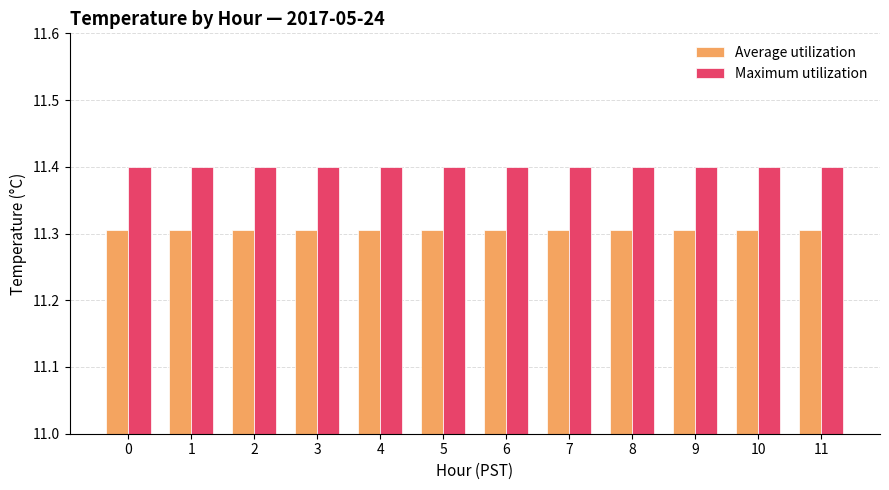

What is the value of the Average utilization bar at the 12th from the left?

11.3